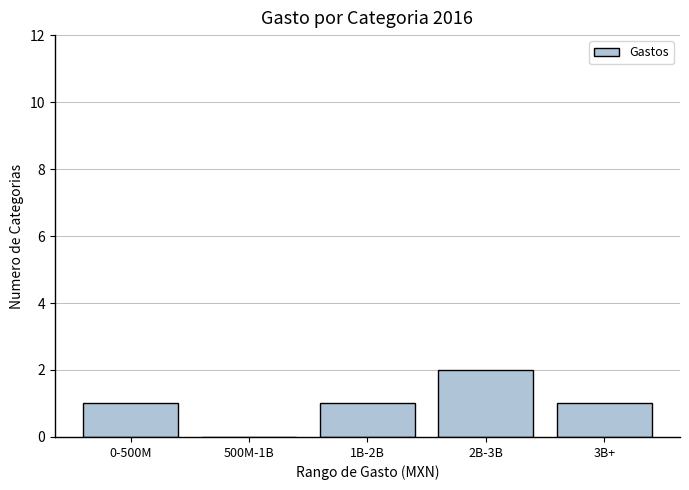

Reading left to right, list all the values displayed in this chart.

0-500M=1	500M-1B=0	1B-2B=1	2B-3B=2	3B+=1